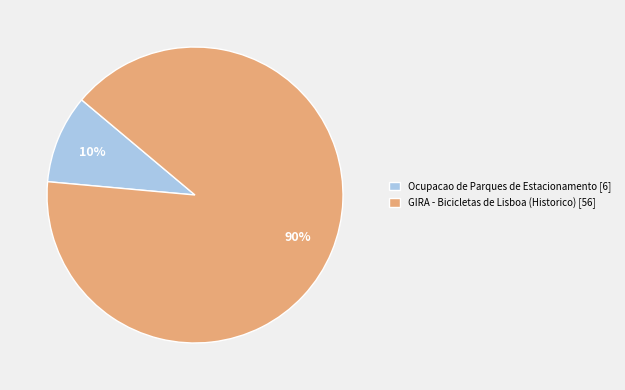

How many slices are in this pie chart?

2